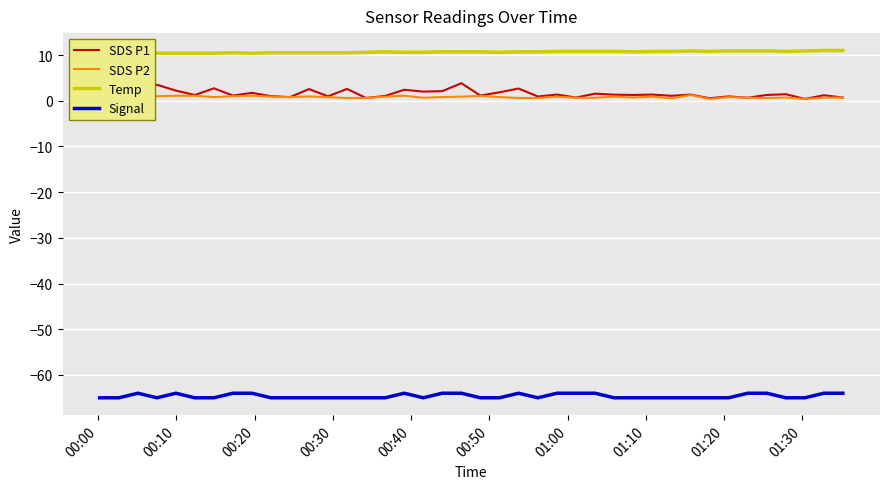

What is the maximum value for Signal?

-64.0